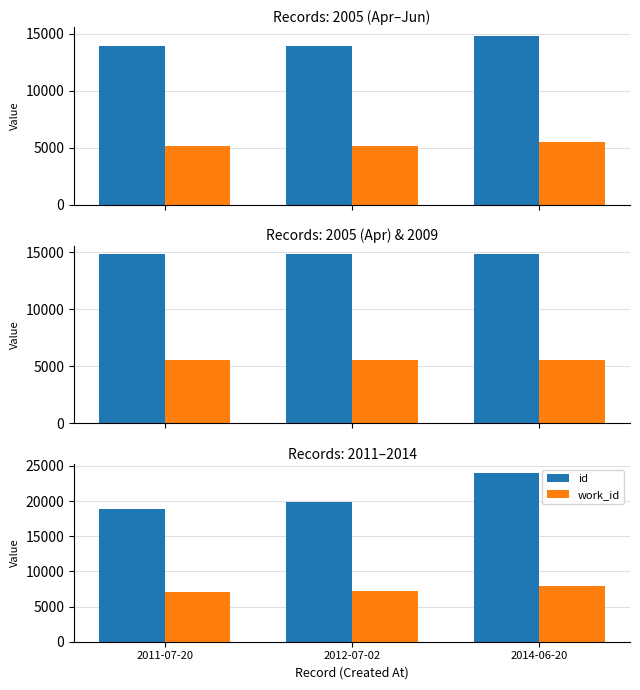

Rank the series by their maximum value, from lowest to highest.

work_id, id